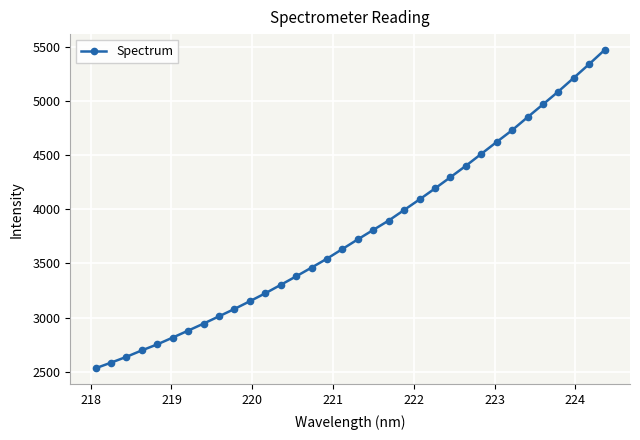

What is the smallest value displayed?

2531.0